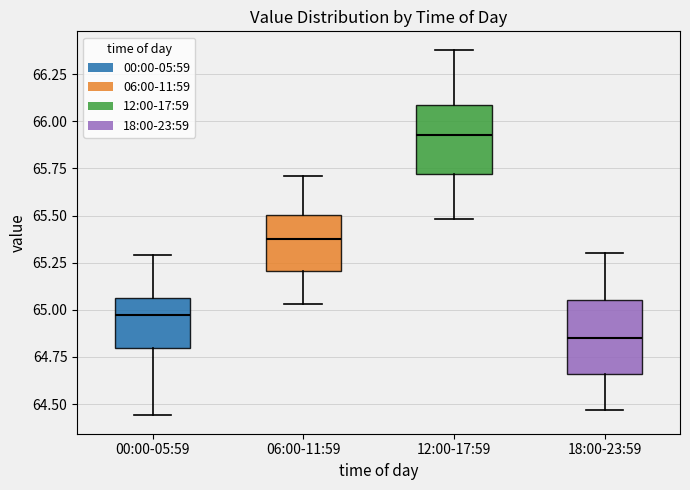

Where is the lower edge of the box for 18:00-23:59 on the y-axis? The values are not printed on the chart, so give them approximately, as read against the axis.

64.65